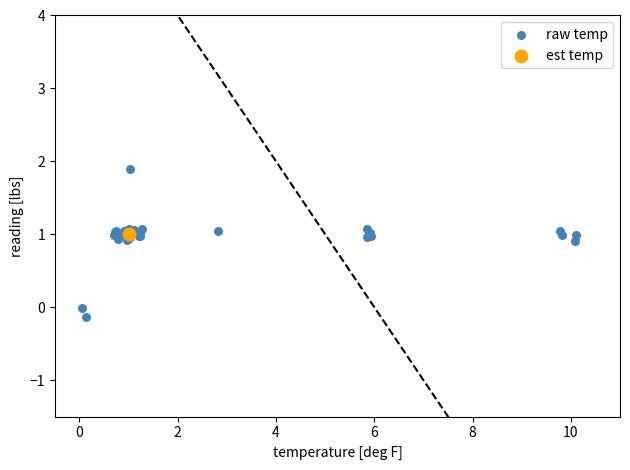

What are all the series names shown in the legend?

raw temp, est temp